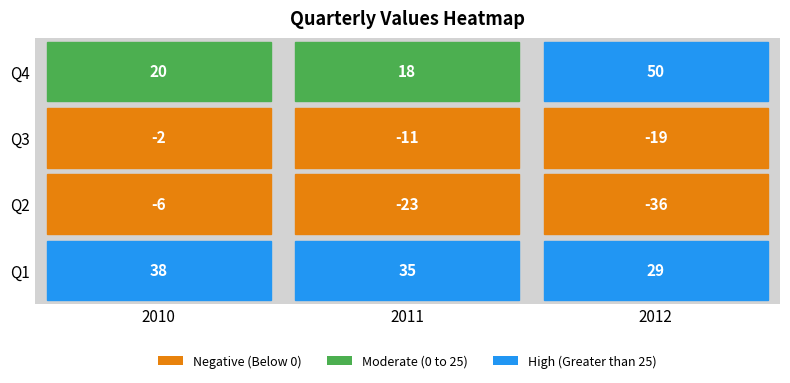

Count the number of categories in the chart.

3